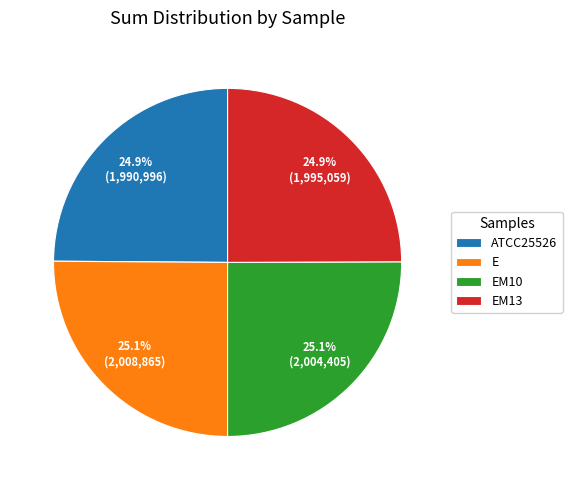

Approximately how many times larger is the value at EM13 compared to E?

1.0